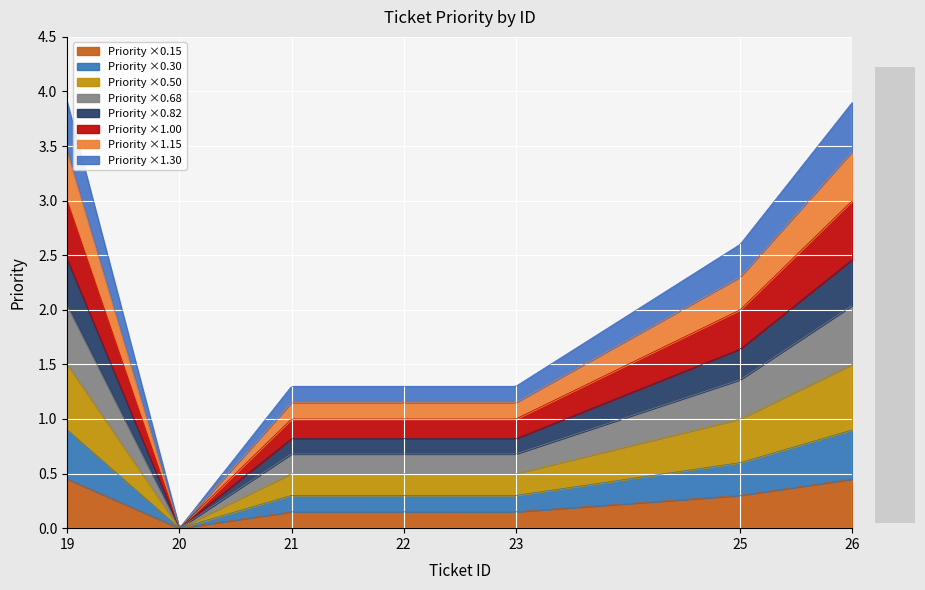

Which label corresponds to the smallest value in the chart?

20